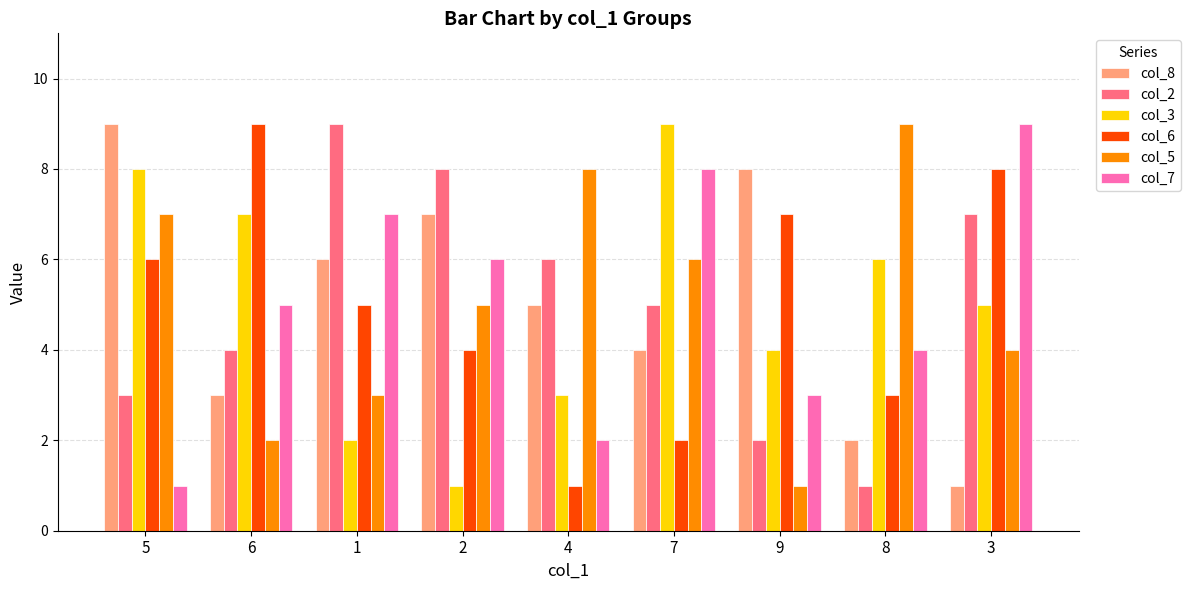

What is the label of the 2nd bar from the left?

6